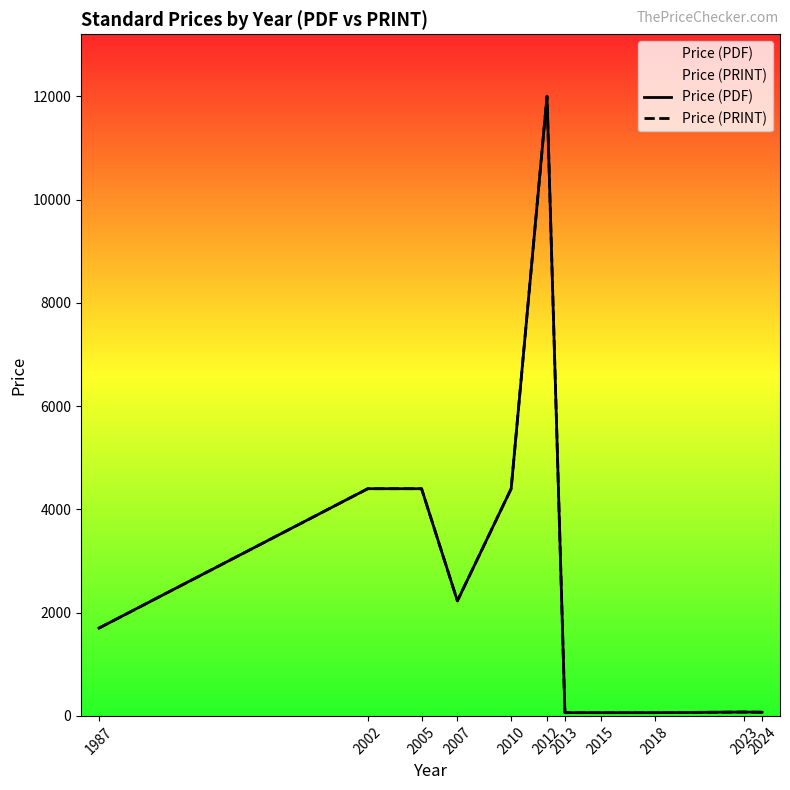

Where is the first local minimum for Price (PRINT)?

2007